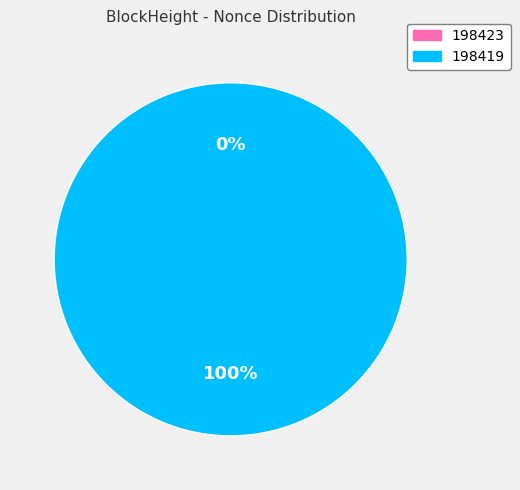

True or false: 198423 accounts for 10% of the total.

False